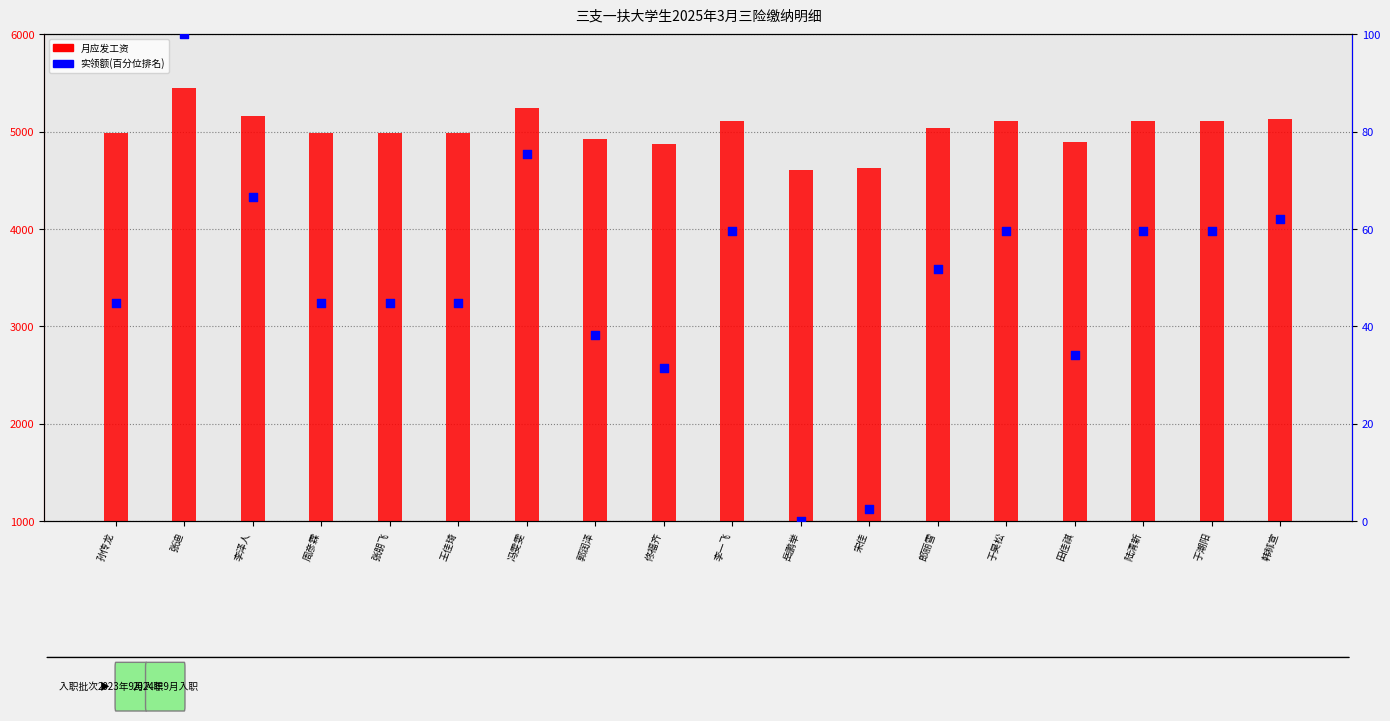

At which category is the sum across all series the highest?

张迪